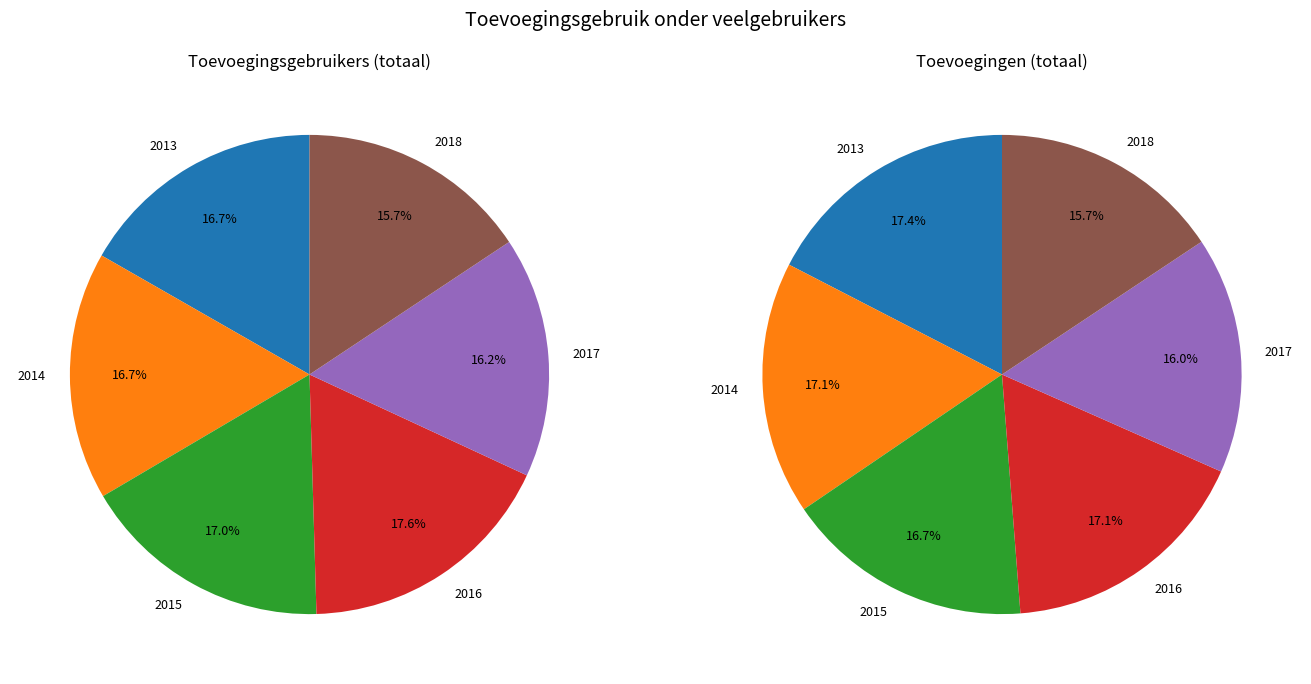

What is the largest slice in the pie chart?

2013